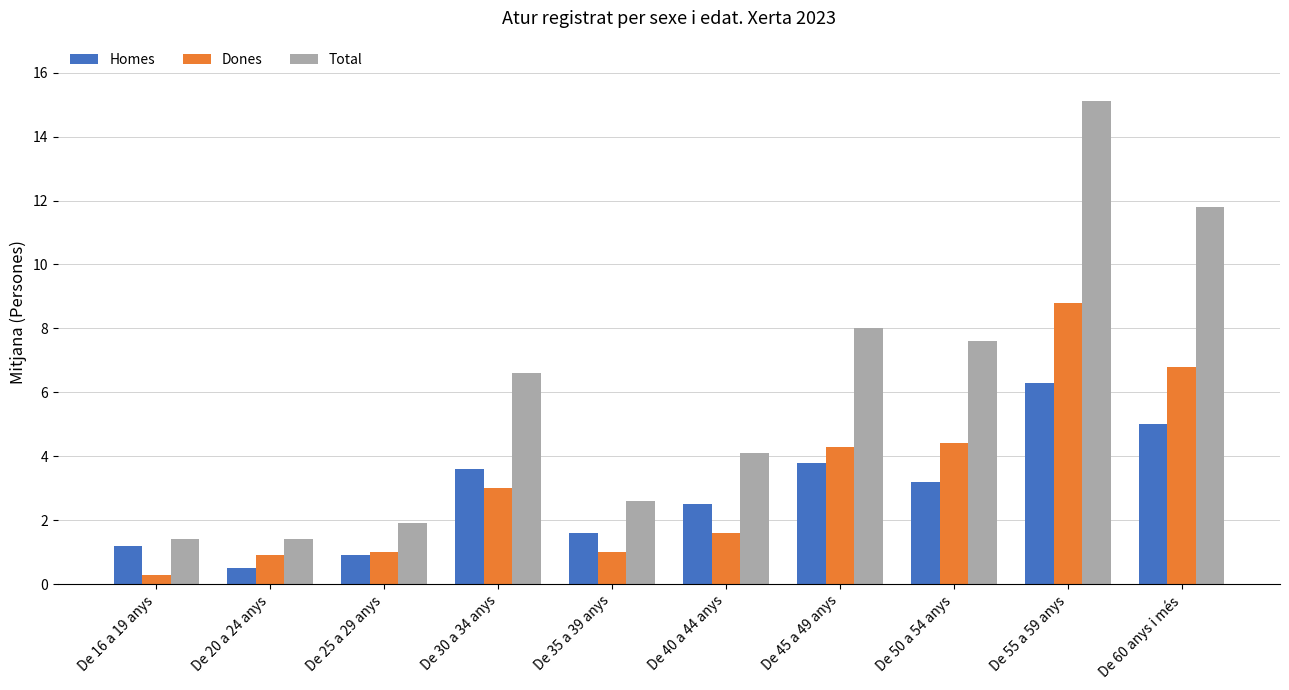

True or false: Total has a value of 11.8 at De 60 anys i més.

True